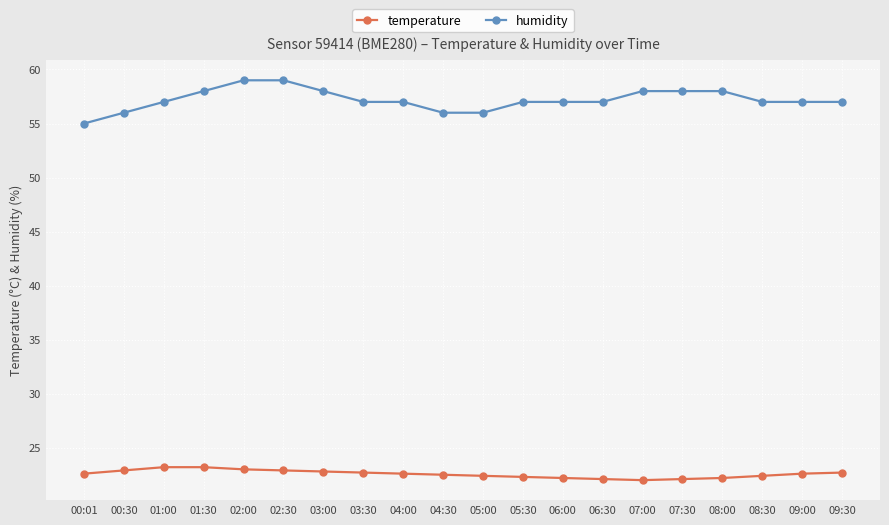

True or false: temperature has a value of 35.1 at 05:00.

False